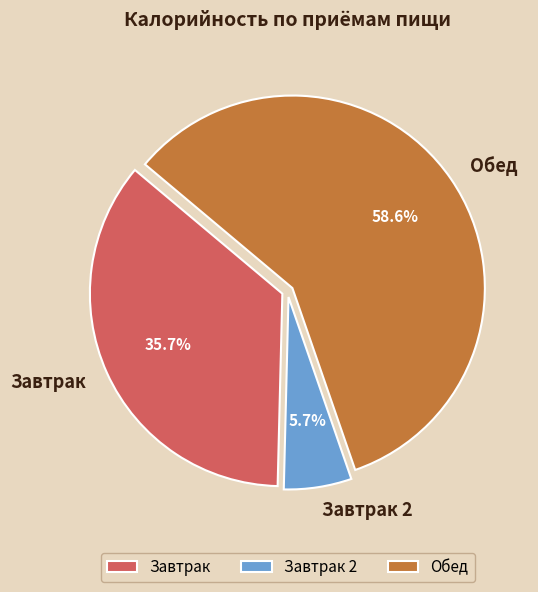

To the nearest percent, what portion does Завтрак represent?

36%